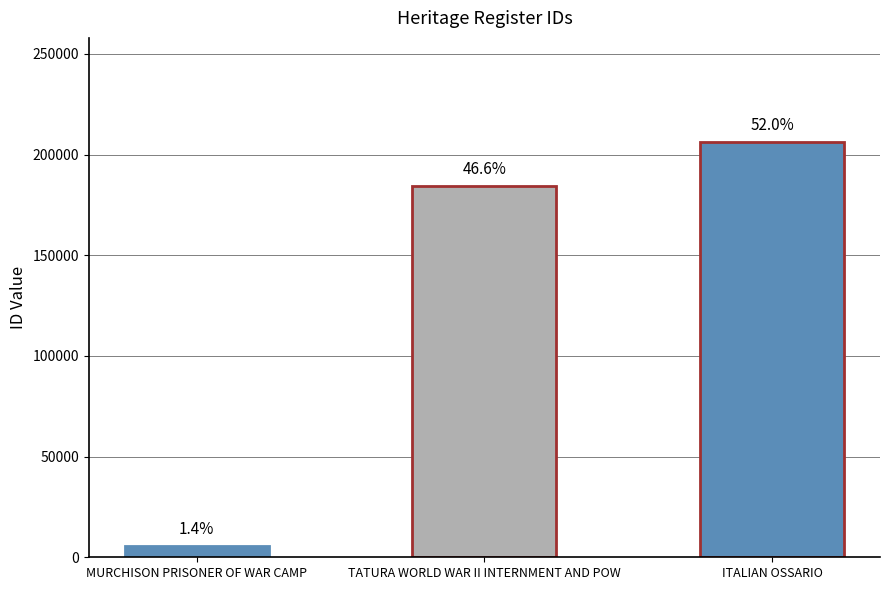

Are the bars horizontal?

No